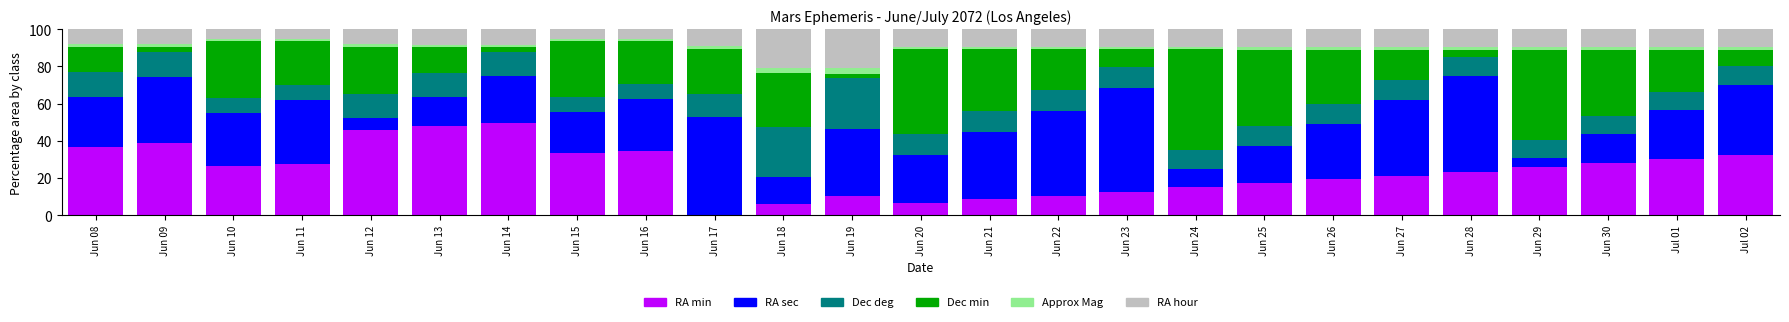

What is the sum of all RA min values?

608.7